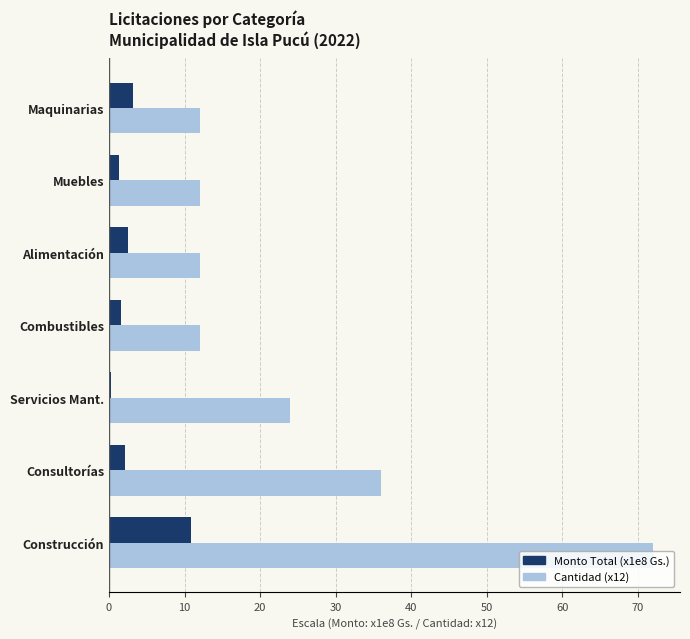

What is the maximum value shown in the chart?

72.0